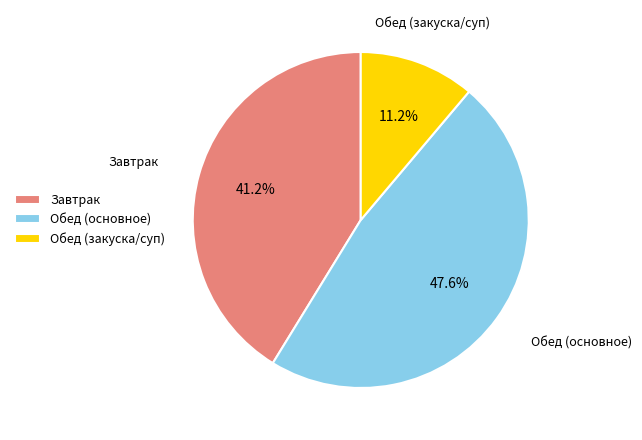

What is the ratio of the value at Завтрак to the value at Обед (основное)?

0.9